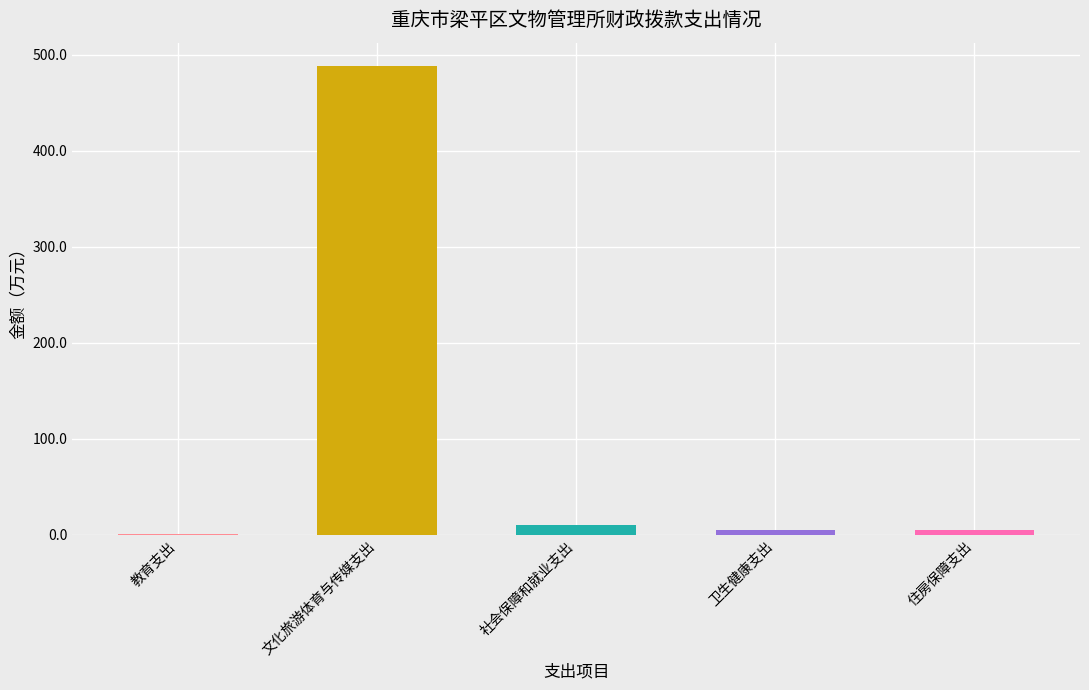

Are the bars horizontal?

No